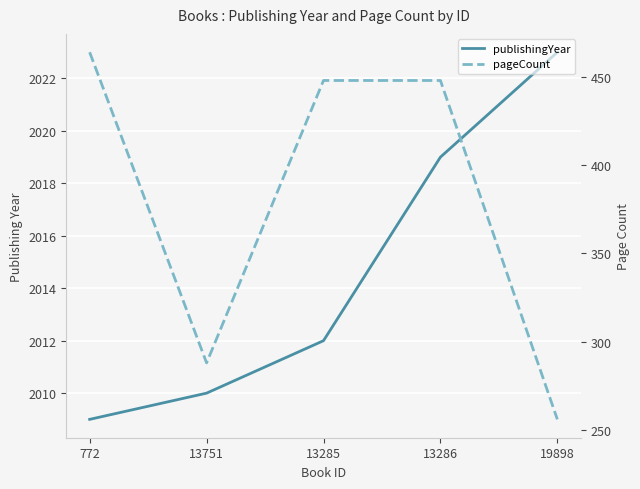

Reading left to right, what are all the values shown in this chart?

publishingYear: 772=2009	13751=2010	13285=2012	13286=2019	19898=2023
pageCount: 772=464	13751=288	13285=448	13286=448	19898=256